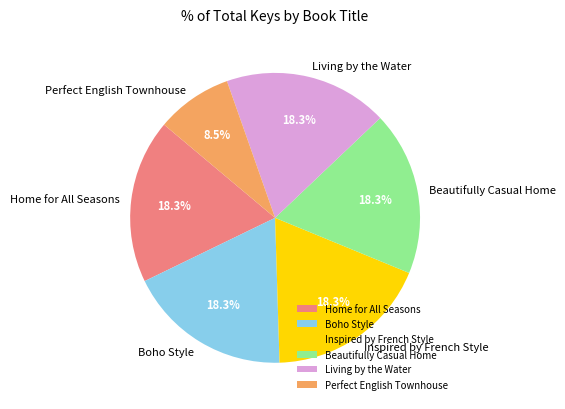

What is the total percentage of Perfect English Townhouse and Home for All Seasons?

26.8%